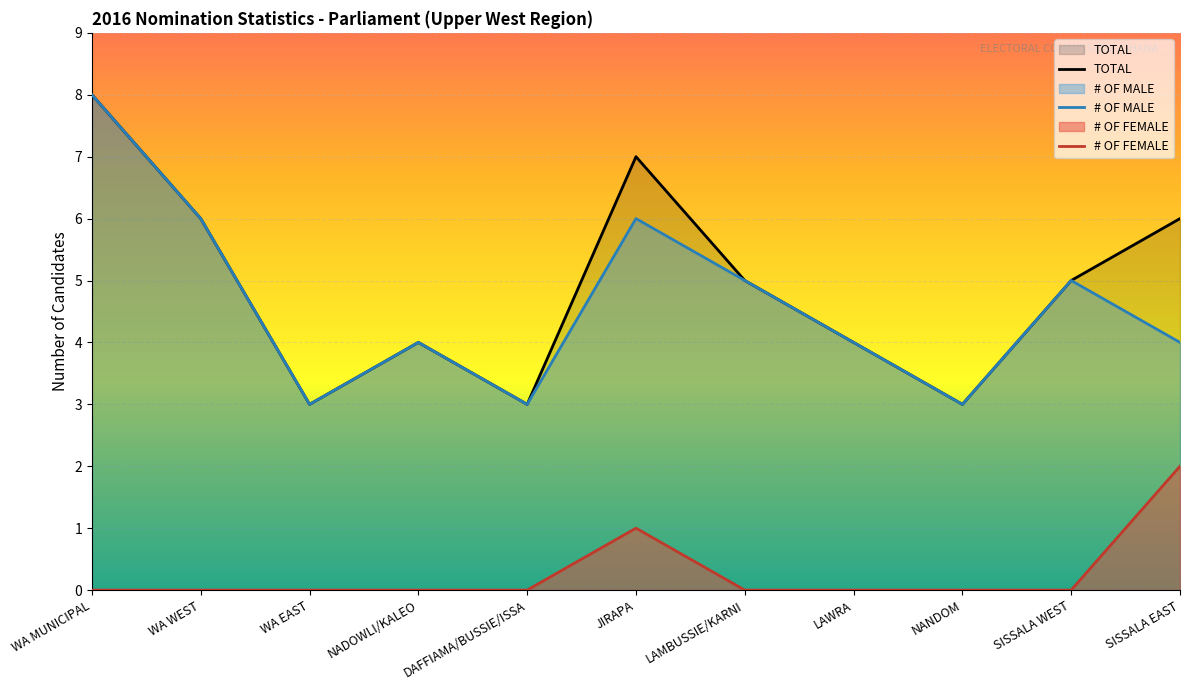

Reading left to right, list all the values displayed in this chart.

# OF MALE: WA MUNICIPAL=8	WA WEST=6	WA EAST=3	NADOWLI/KALEO=4	DAFFIAMA/BUSSIE/ISSA=3	JIRAPA=6	LAMBUSSIE/KARNI=5	LAWRA=4	NANDOM=3	SISSALA WEST=5	SISSALA EAST=4
# OF FEMALE: WA MUNICIPAL=0	WA WEST=0	WA EAST=0	NADOWLI/KALEO=0	DAFFIAMA/BUSSIE/ISSA=0	JIRAPA=1	LAMBUSSIE/KARNI=0	LAWRA=0	NANDOM=0	SISSALA WEST=0	SISSALA EAST=2
TOTAL: WA MUNICIPAL=8	WA WEST=6	WA EAST=3	NADOWLI/KALEO=4	DAFFIAMA/BUSSIE/ISSA=3	JIRAPA=7	LAMBUSSIE/KARNI=5	LAWRA=4	NANDOM=3	SISSALA WEST=5	SISSALA EAST=6